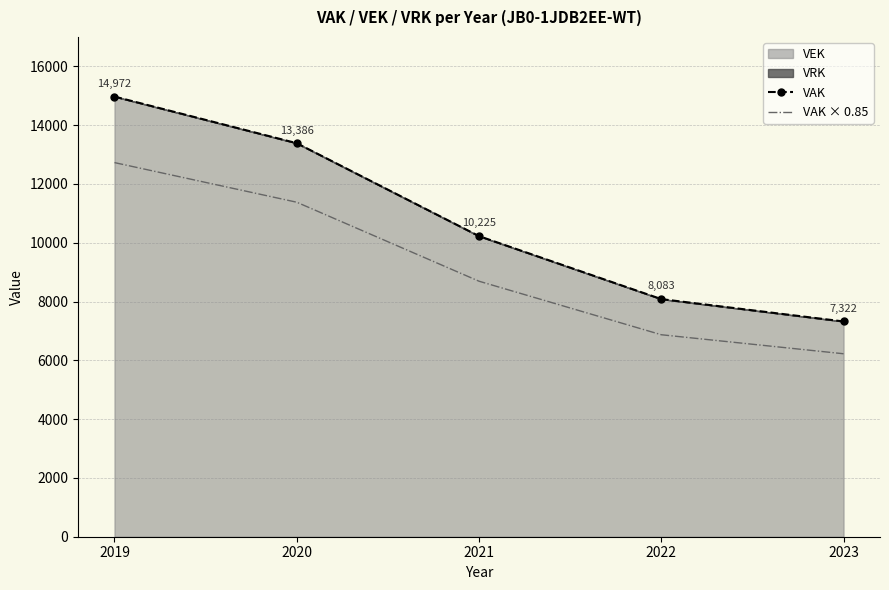

At which label does VAK × 0.85 first exceed 8691?

2019